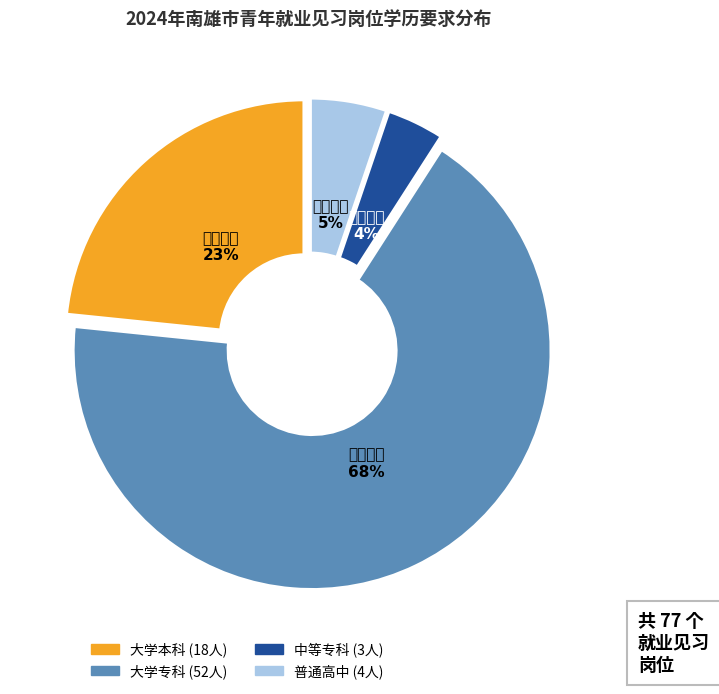

To the nearest percent, what is the difference between the 大学本科 and 普通高中 slice percentages?

18%